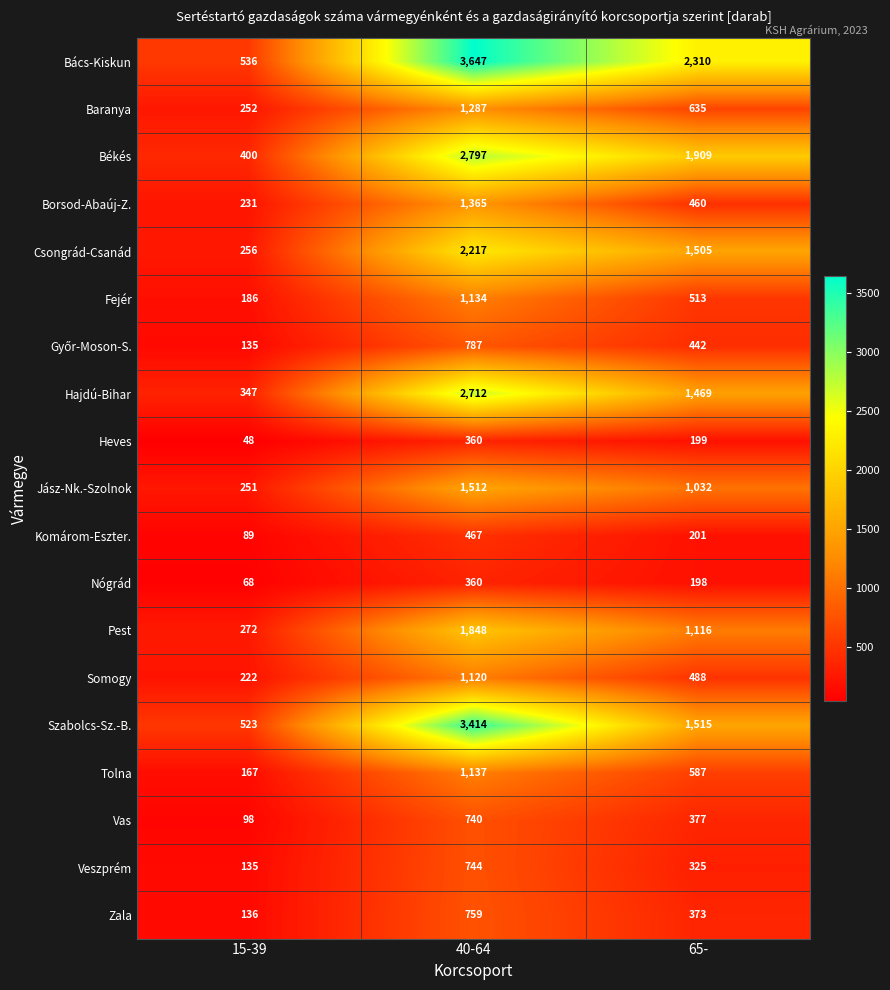

What is the maximum value shown in the chart?

3647